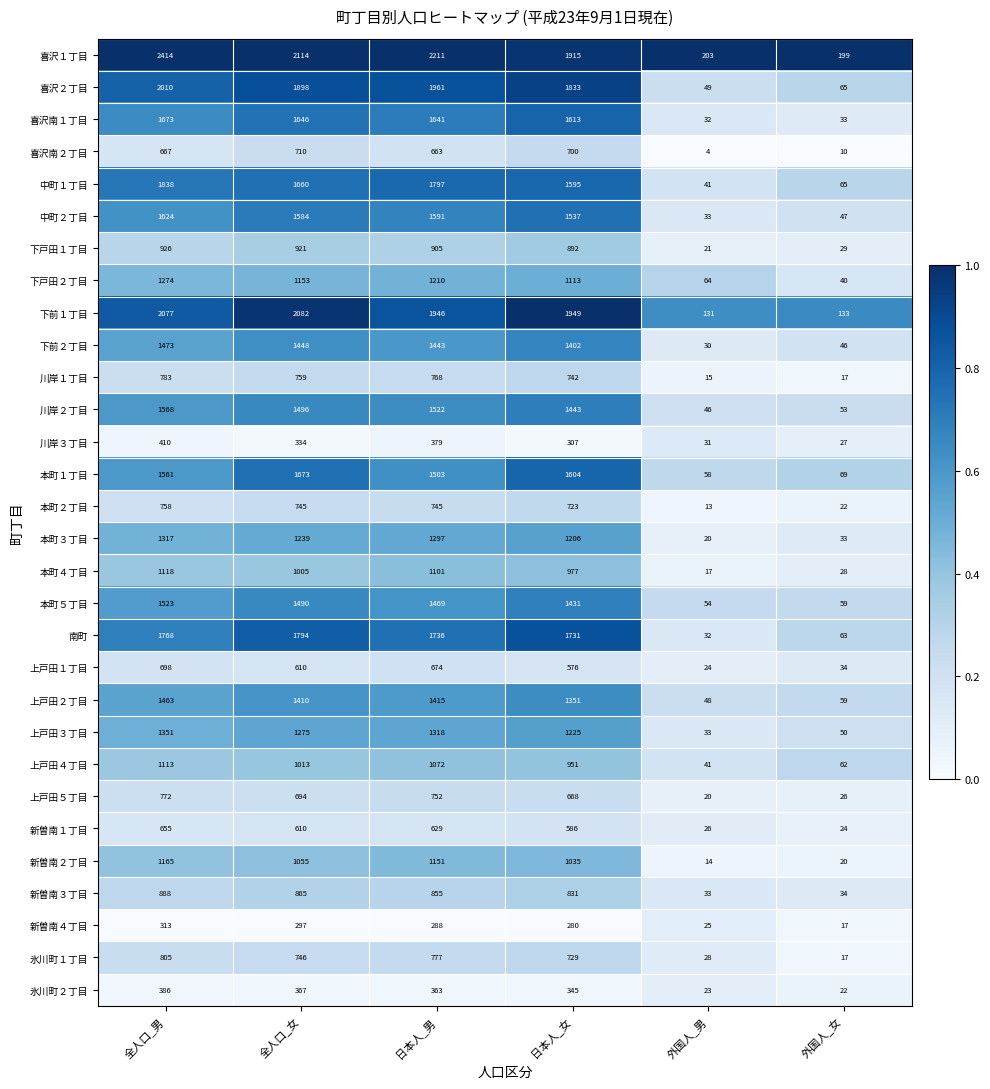

At which category does the chart reach its minimum across all series?

外国人_男